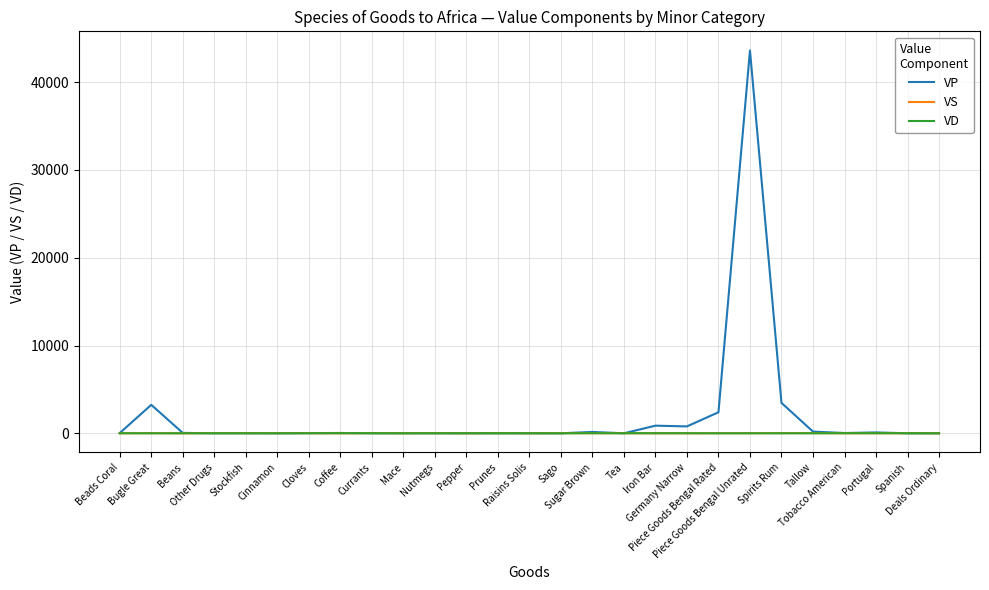

Is it true that VS equals 15 at Bugle Great?

True